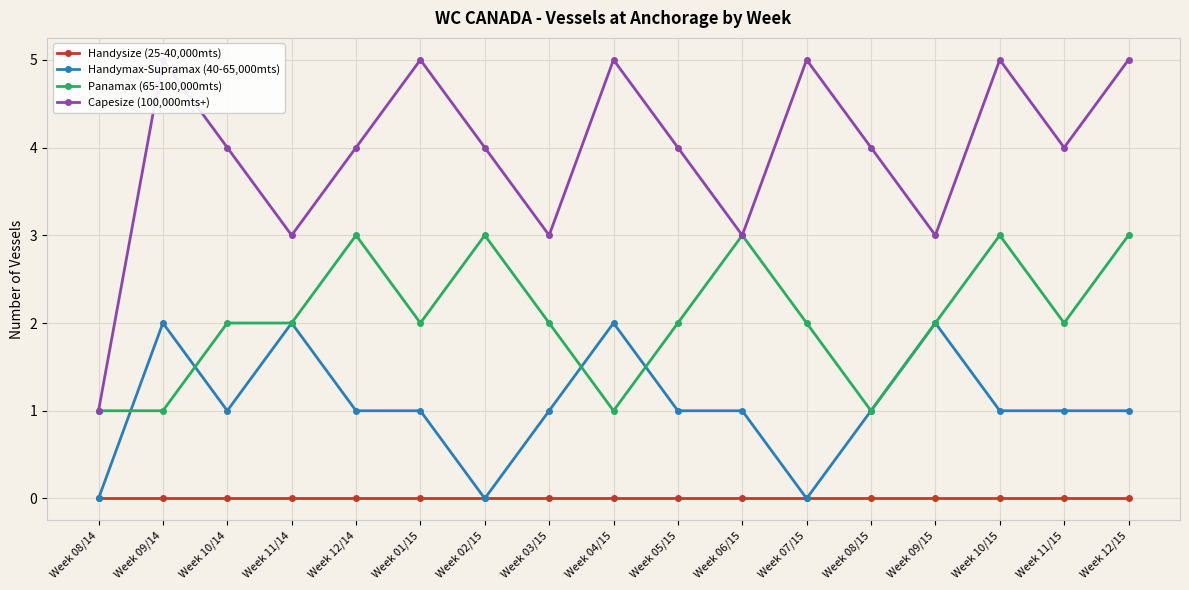

At Week 12/14, list the series in order from largest to smallest.

Capesize (100,000mts+), Panamax (65-100,000mts), Handymax-Supramax (40-65,000mts), Handysize (25-40,000mts)